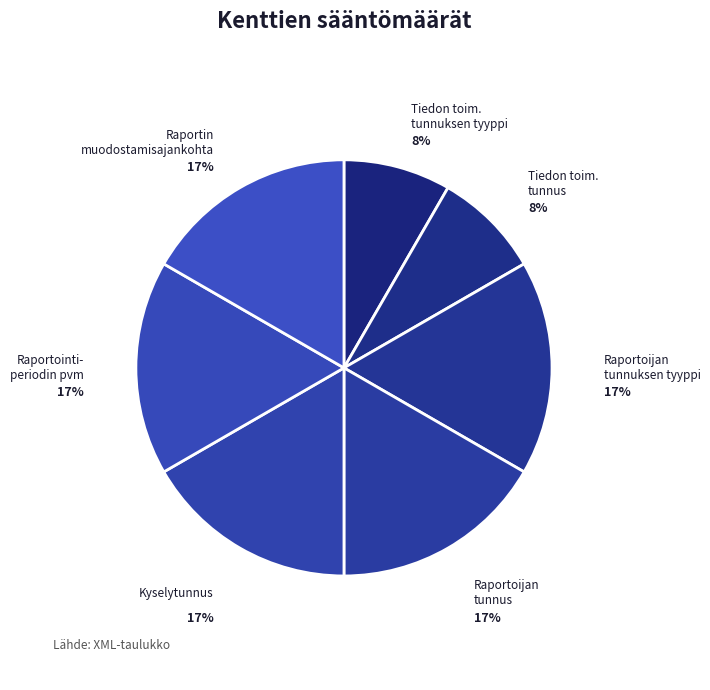

Do Kyselytunnus and Raportoijan tunnuksen tyyppi together represent more than half of the pie?

No